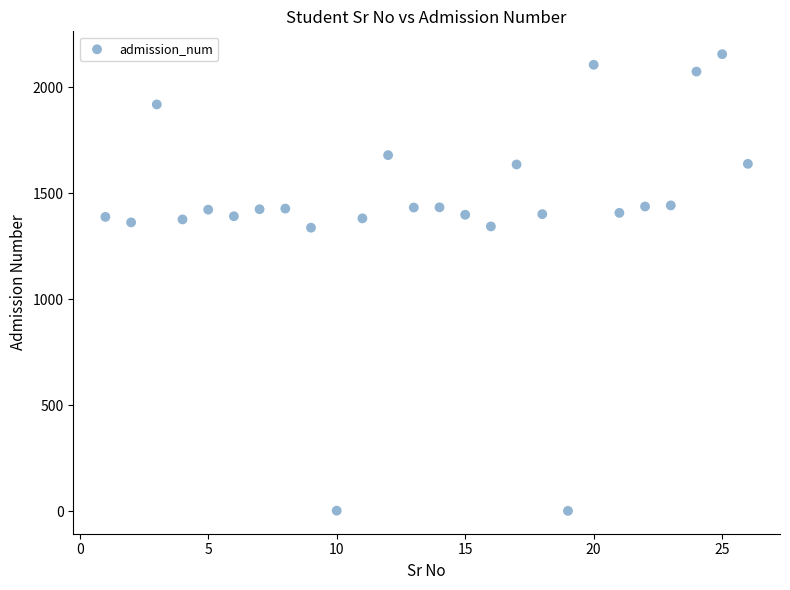

What is the range of X values (max minus min)?

25